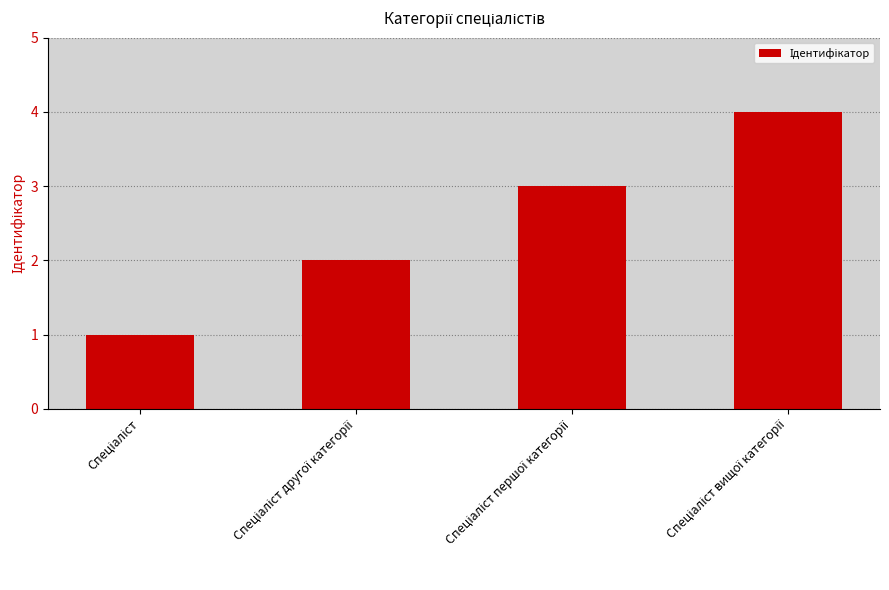

What is the greatest value displayed?

4